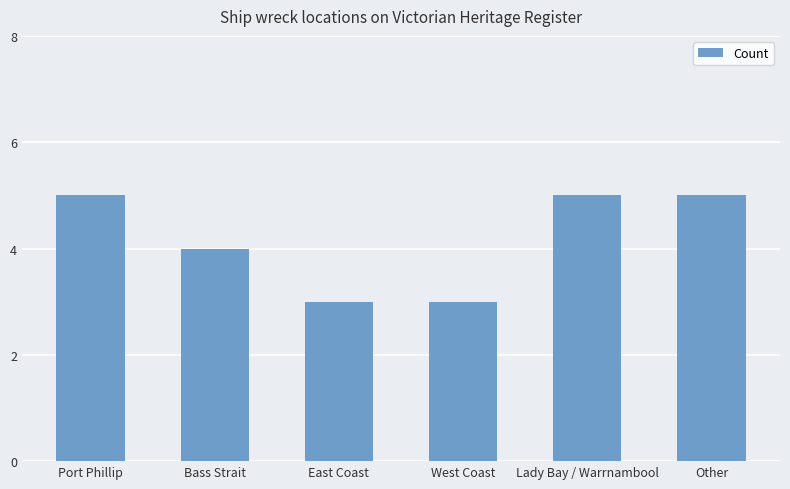

Read the value at West Coast.

3